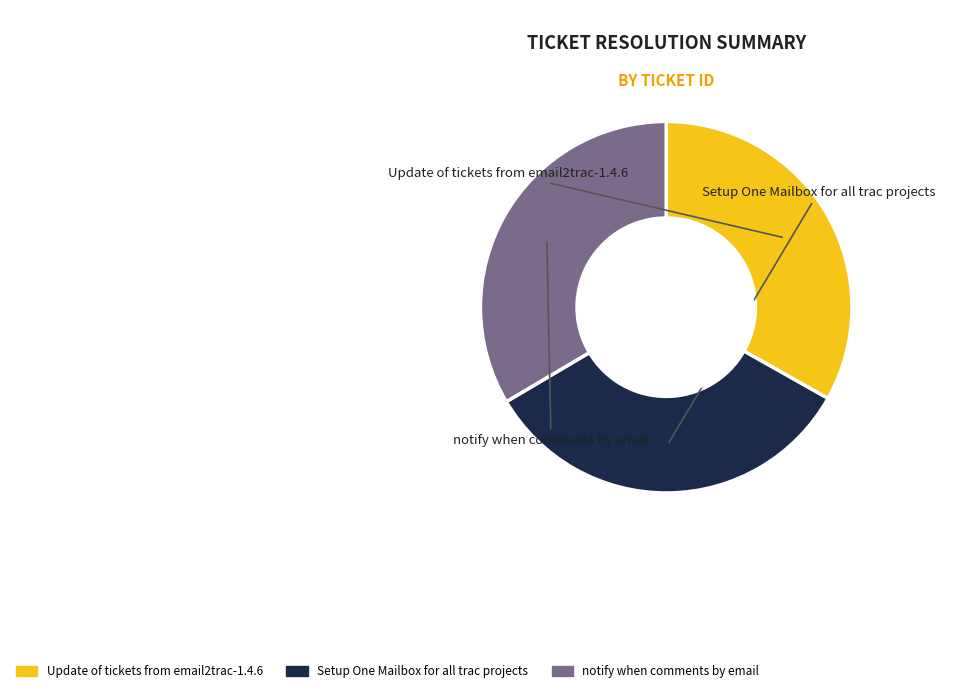

The Update of tickets from email2trac-1.4.6 slice represents 42% of the pie. True or false?

False